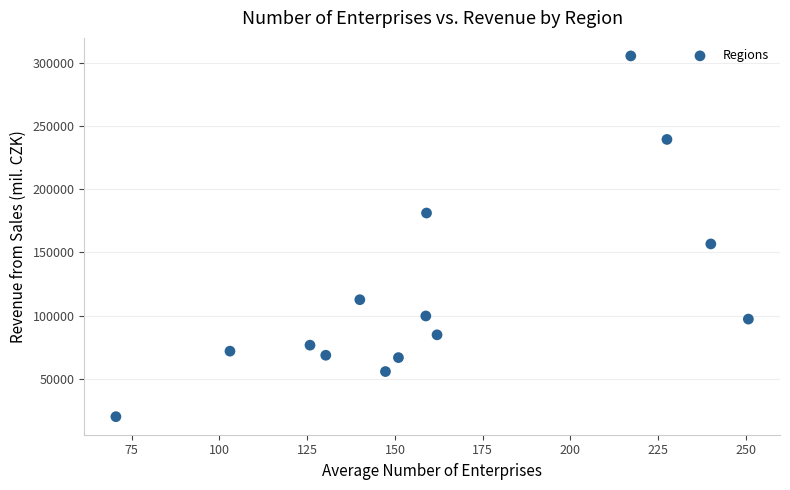

What is the range of Y values (max minus min)?

286084.2